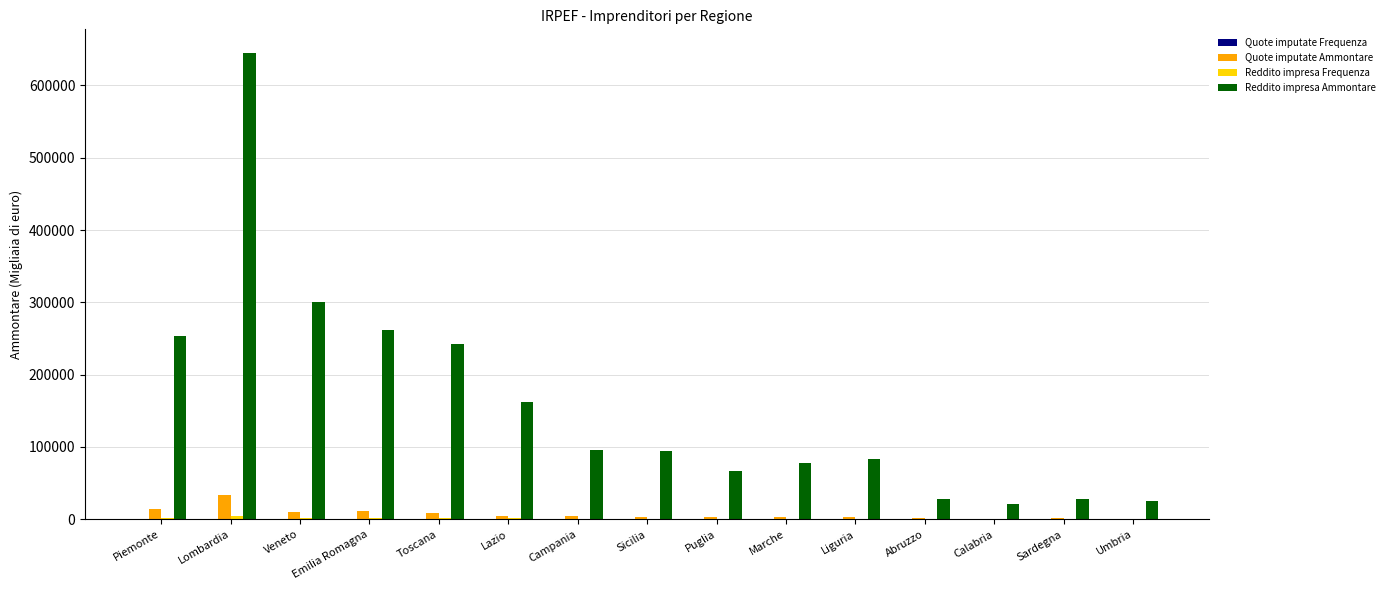

Count the number of data series in this chart.

4